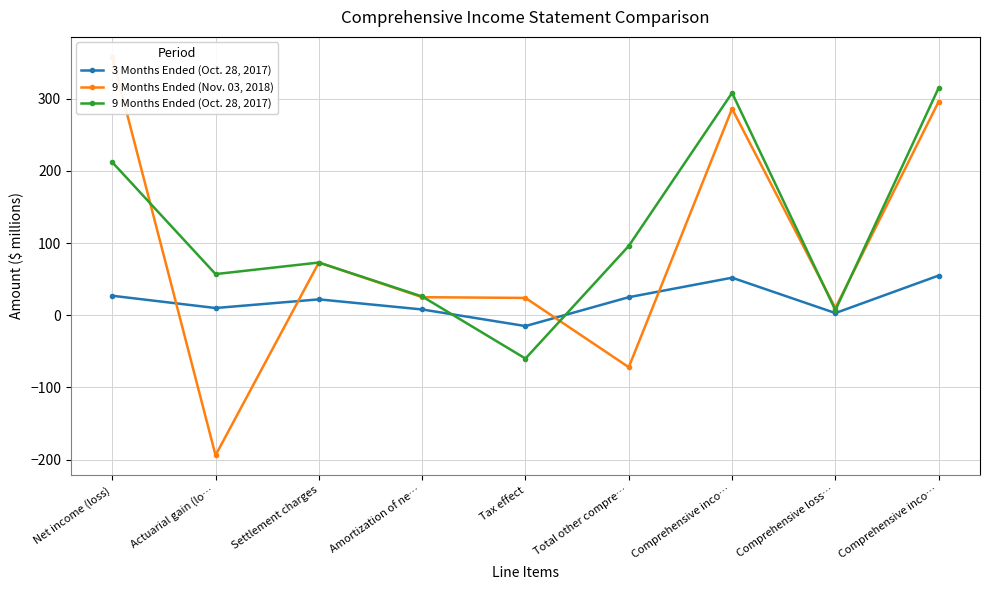

Reading left to right, extract all data points from this chart.

3 Months Ended (Oct. 28, 2017): 27	10	22	8	-15	25	52	3	55
9 Months Ended (Nov. 03, 2018): 358	-194	73	25	24	-72	286	10	296
9 Months Ended (Oct. 28, 2017): 212	57	73	26	-60	96	308	7	315